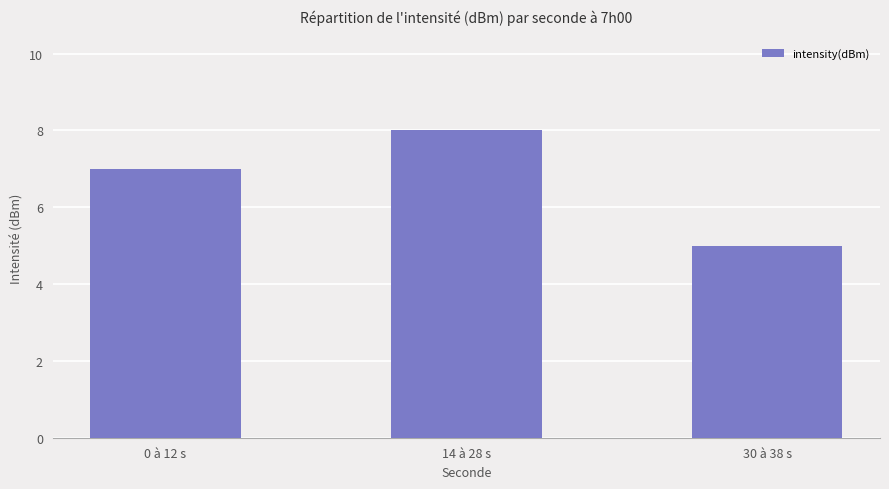

What is the value of the 2nd bar from the left?

8